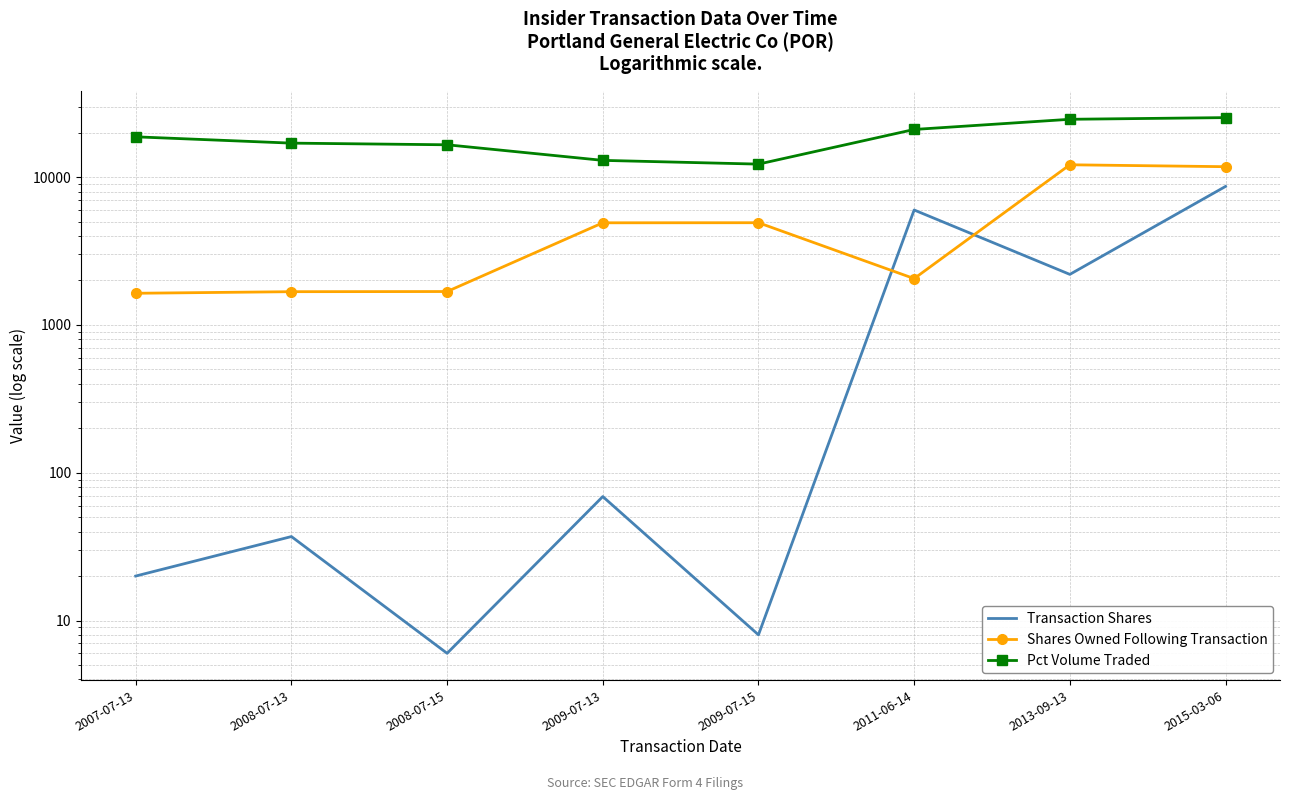

What is the maximum value shown in the chart?

25310